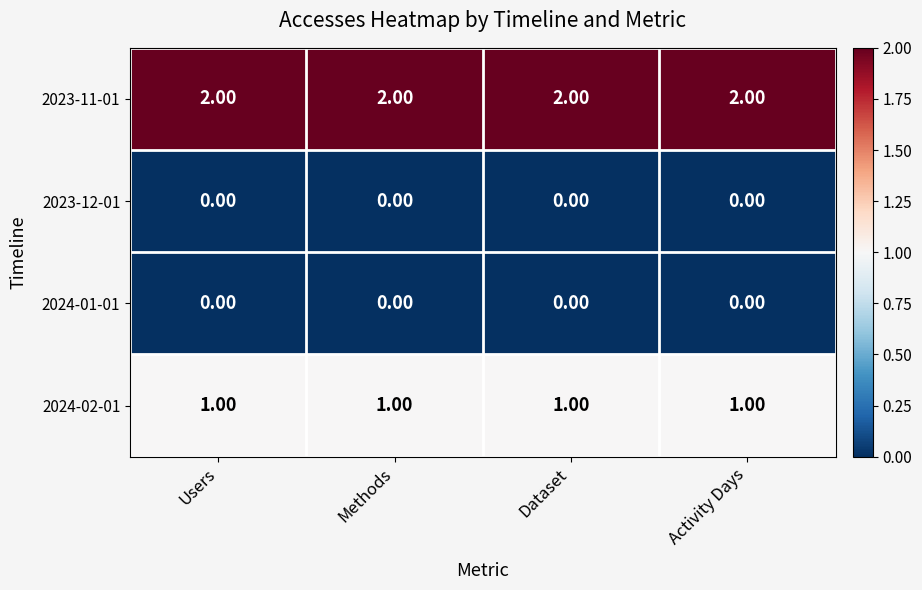

What is the sum of the 2023-11-01 values at Dataset and Methods?

4